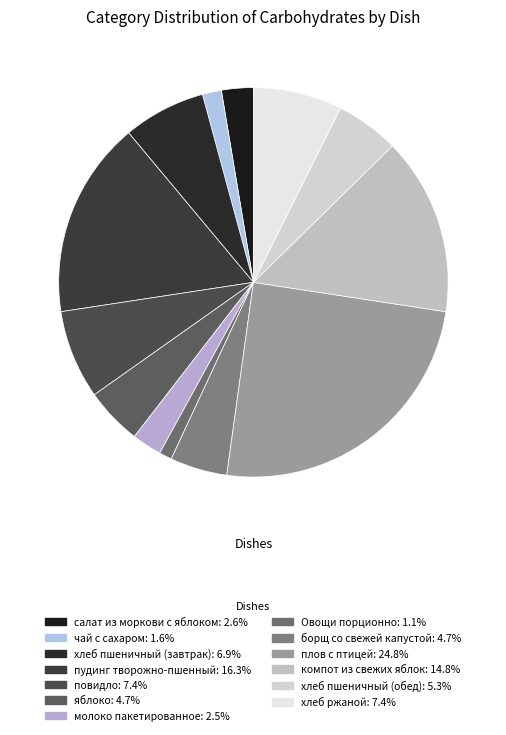

To the nearest percent, what percentage of the pie is хлеб пшеничный (завтрак)?

7%